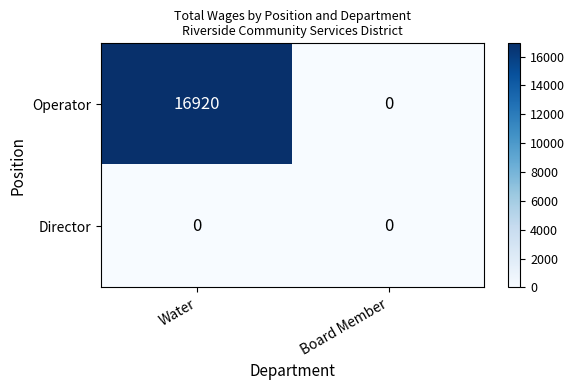

What is the sum of all Operator values?

16920